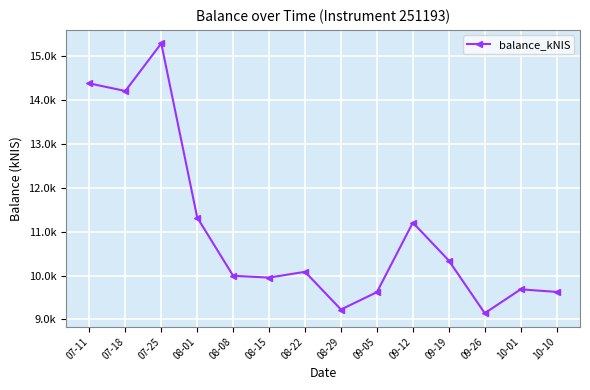

Reading right to left, extract all data points from this chart.

9627.5	9686.3	9142.6	10342.0	11206.1	9622.5	9226.3	10085.3	9953.5	9994.5	11321.8	15285.9	14202.2	14374.6